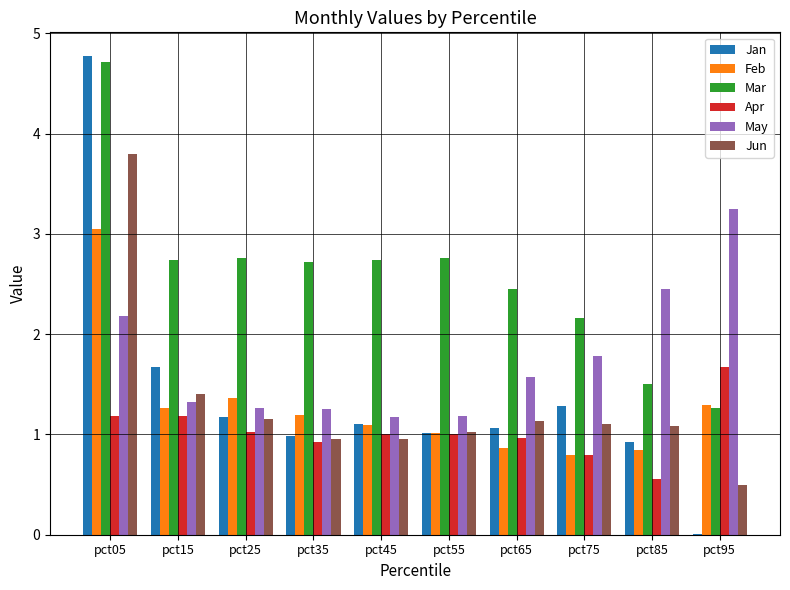

What is the maximum value shown in the chart?

4.8